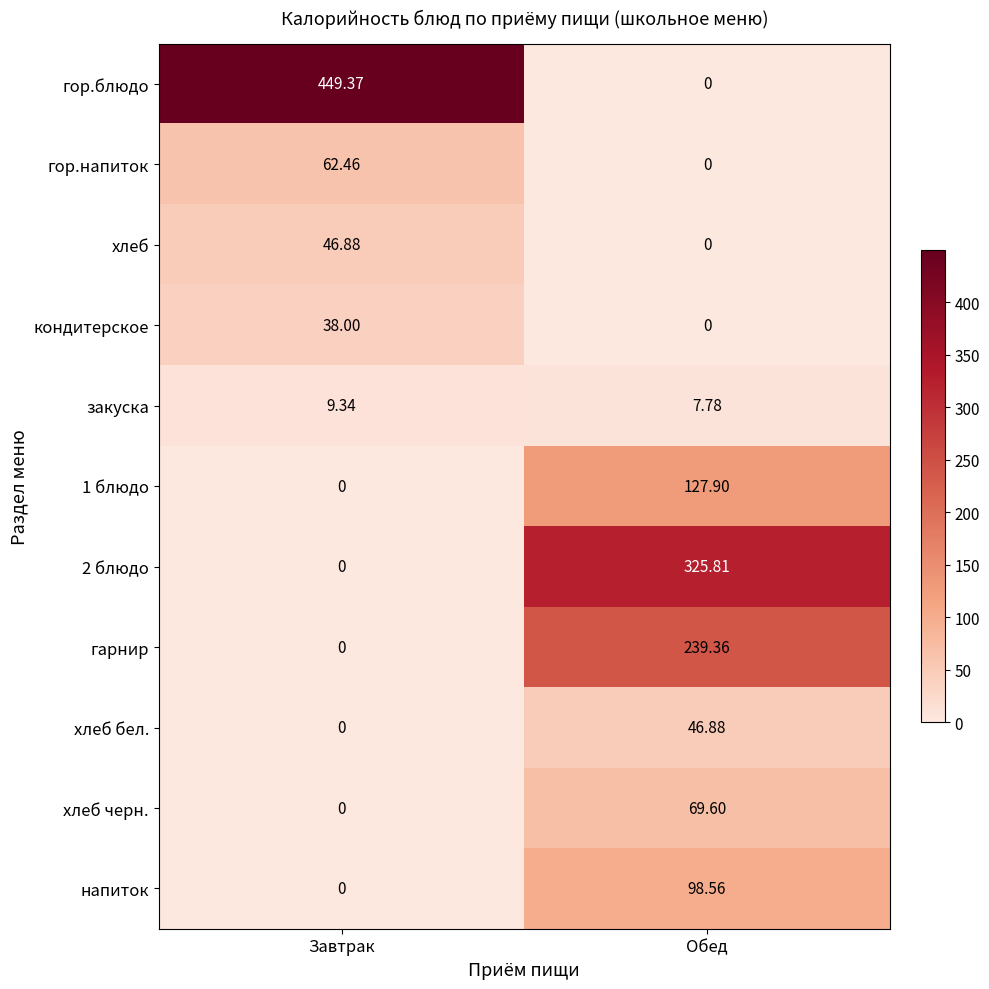

Rank the categories by хлеб черн. value from lowest to highest.

Завтрак, Обед